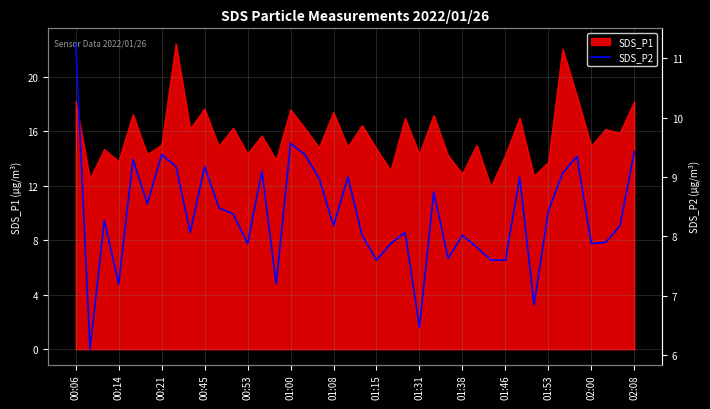

What is the lowest value of the SDS_P1 series?

11.9